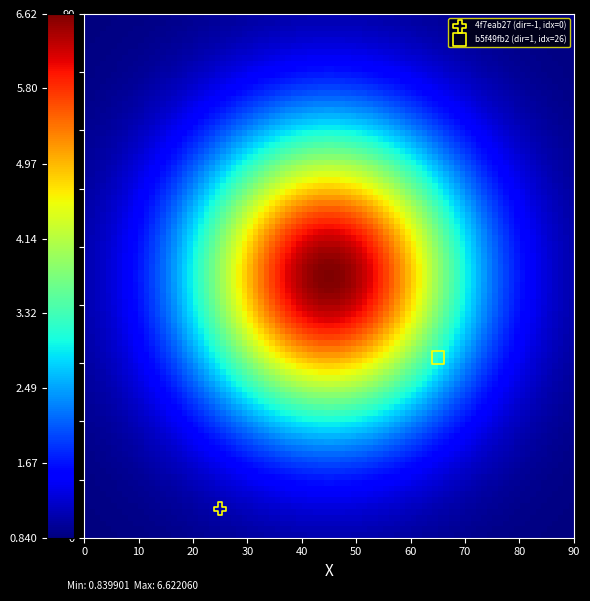

What are all the series names shown in the legend?

4f7eab27 (dir=-1, idx=0), b5f49fb2 (dir=1, idx=26)